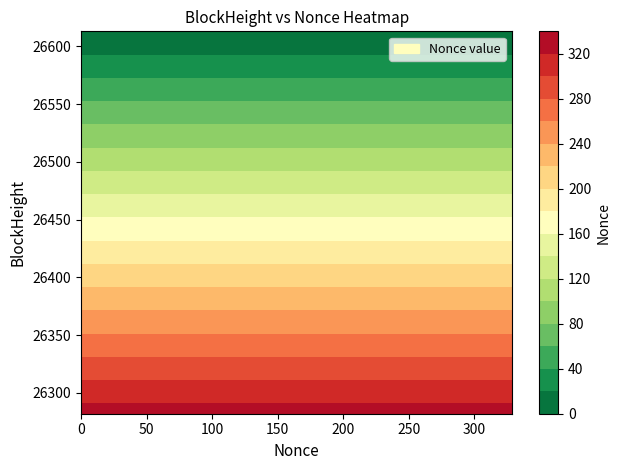

At which category is the sum across all series the highest?

1